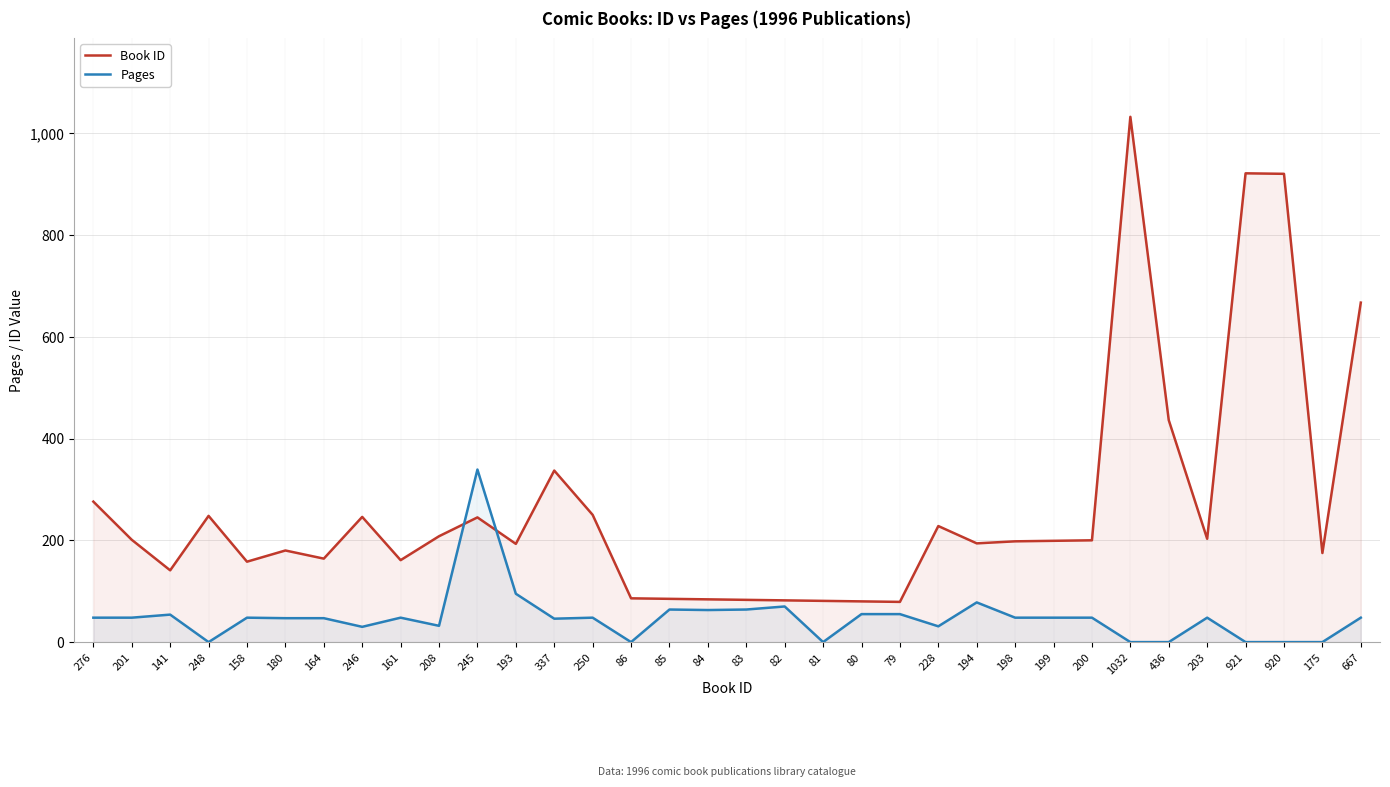

What is the value of the Pages point at the 12th from the left?

95